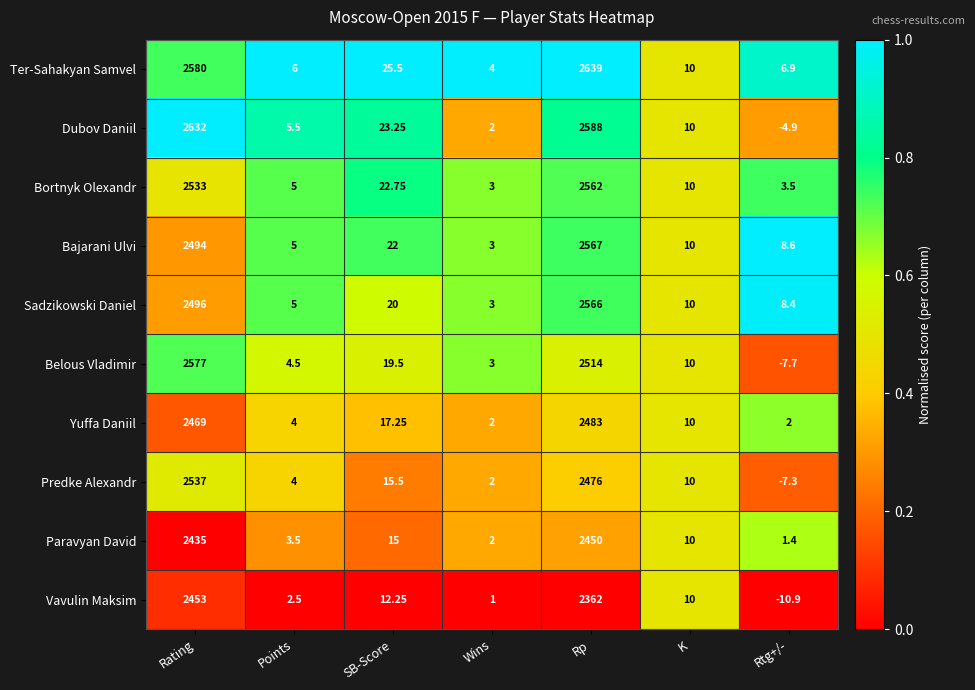

Which series has the widest spread of values?

Dubov Daniil